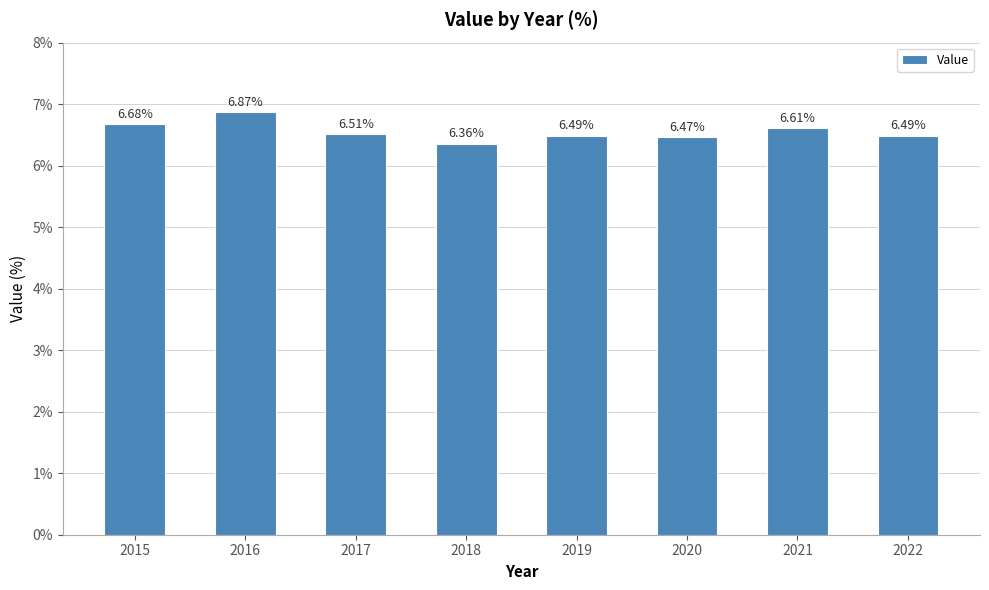

What is the sum of the values at 2021 and 2018?

13.0